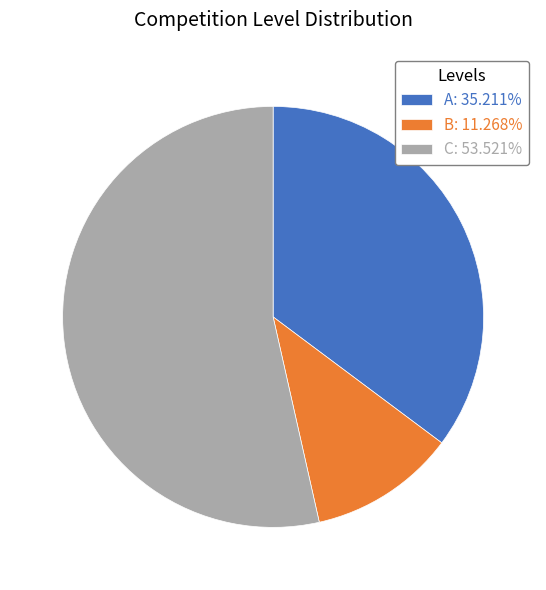

What is the ratio of the value at A: 35.211% to the value at C: 53.521%?

0.7